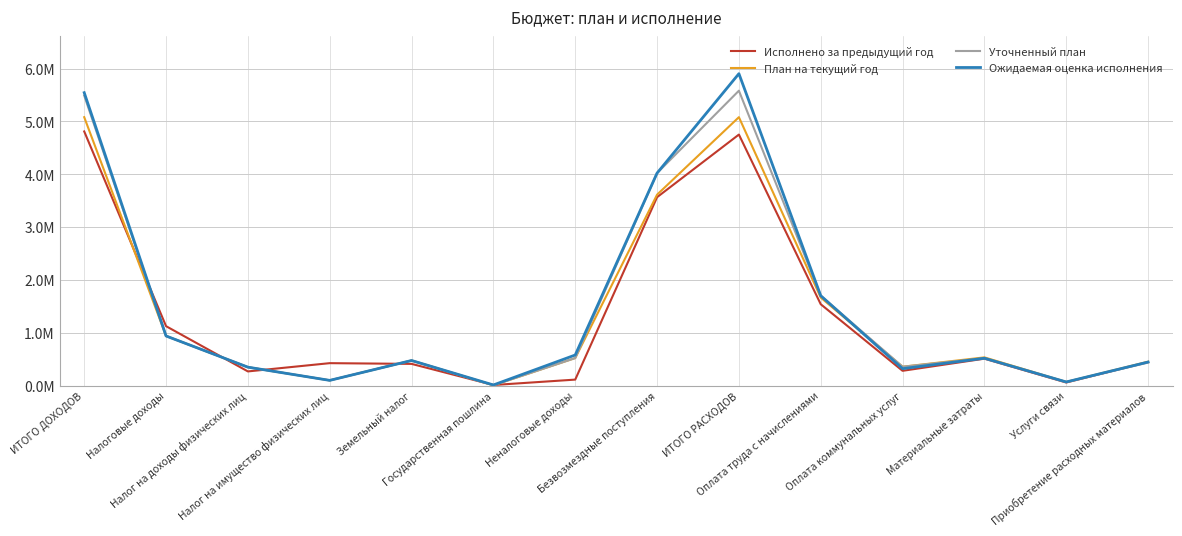

True or false: План на текущий год and Уточненный план cross at least once.

False